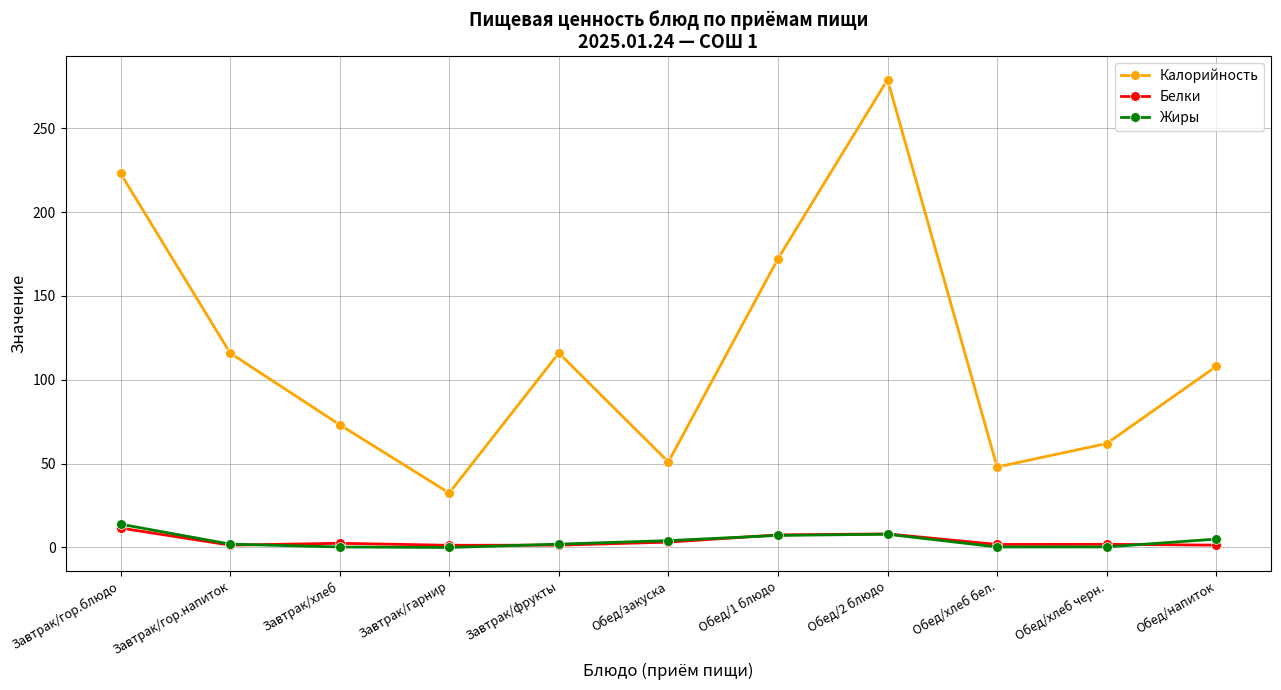

What is the lowest value of the Белки series?

1.3